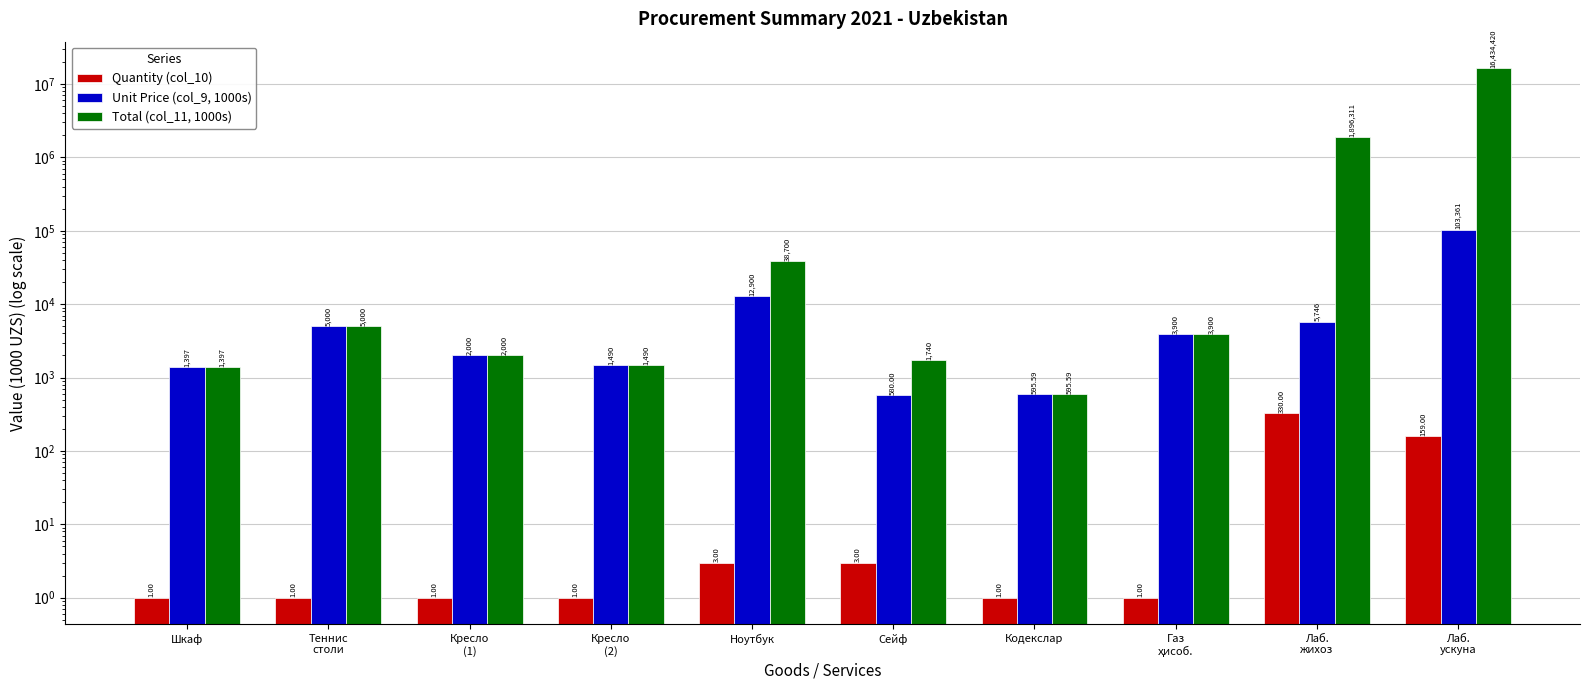

How many groups of bars are there?

10